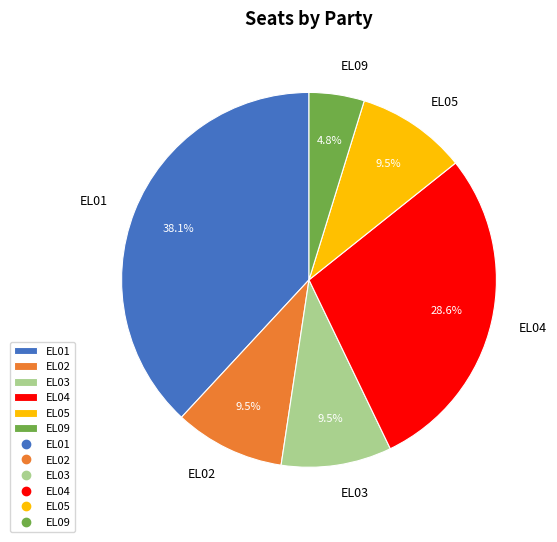

To the nearest percent, what is the difference between the largest and smallest slice percentages?

33%